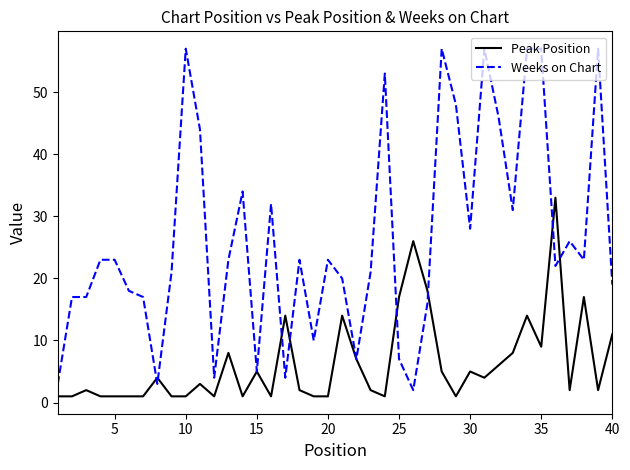

How many lines are shown in the chart?

2